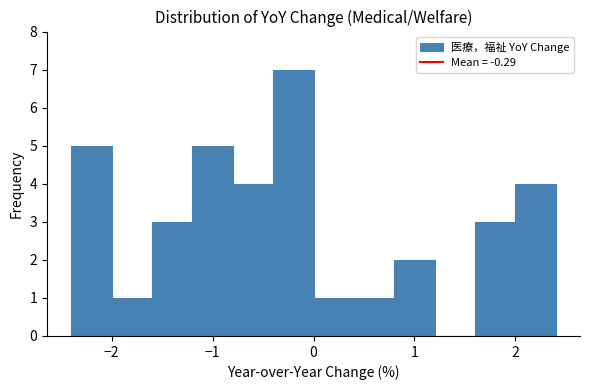

Reading left to right, transcribe this chart: for each bar, give the range it covers on the x-axis and its height. The values are not printed on the chart, so give them approximately, as read against the axis.

-2.4 to -2.0: 5
-2.0 to -1.6: 1
-1.6 to -1.2: 3
-1.2 to -0.8: 5
-0.8 to -0.4: 4
-0.4 to 0.0: 7
0.0 to 0.4: 1
0.4 to 0.8: 1
0.8 to 1.2: 2
1.2 to 1.6: 0
1.6 to 2.0: 3
2.0 to 2.4: 4